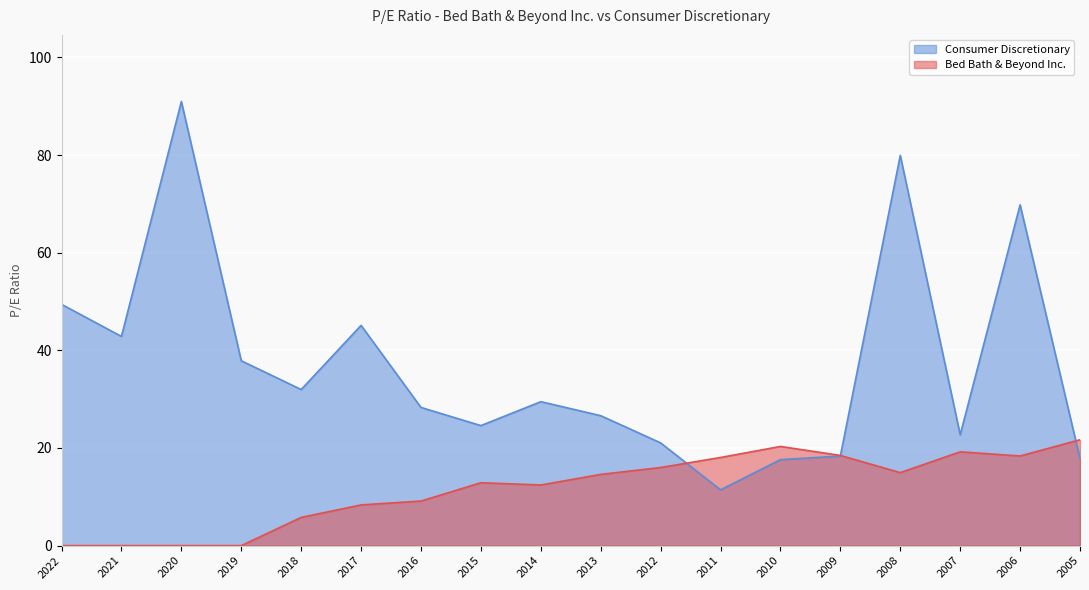

List the series in order of their peak value, lowest first.

Bed Bath & Beyond Inc., Consumer Discretionary